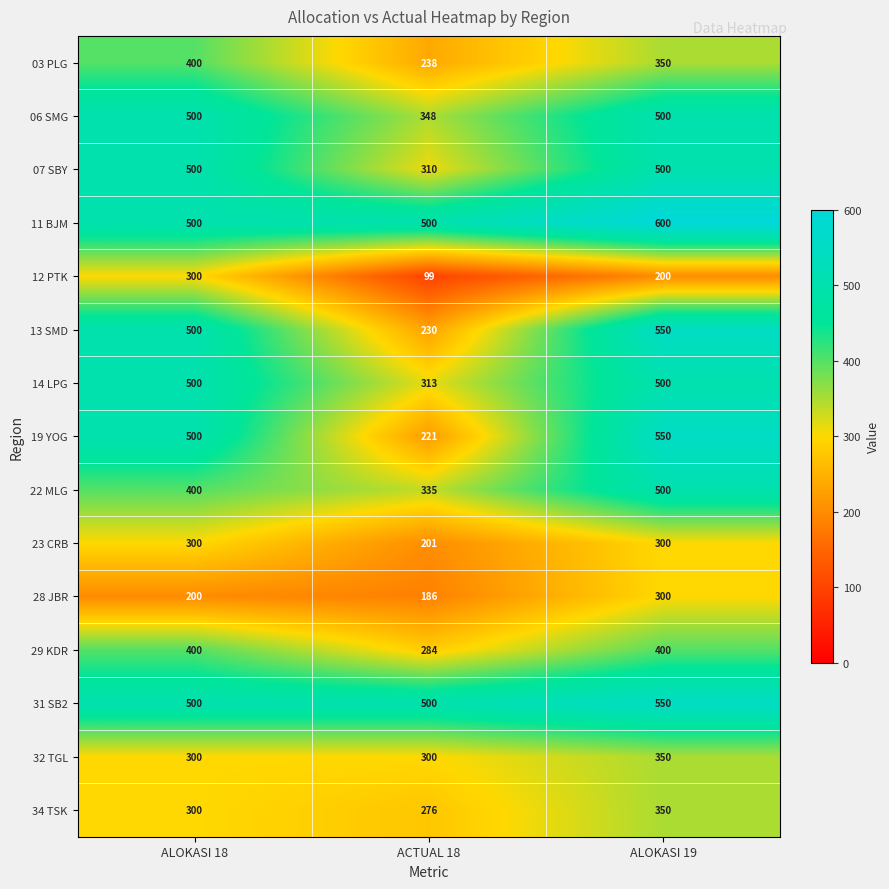

True or false: 06 SMG has a value of 500 at ALOKASI 18.

True